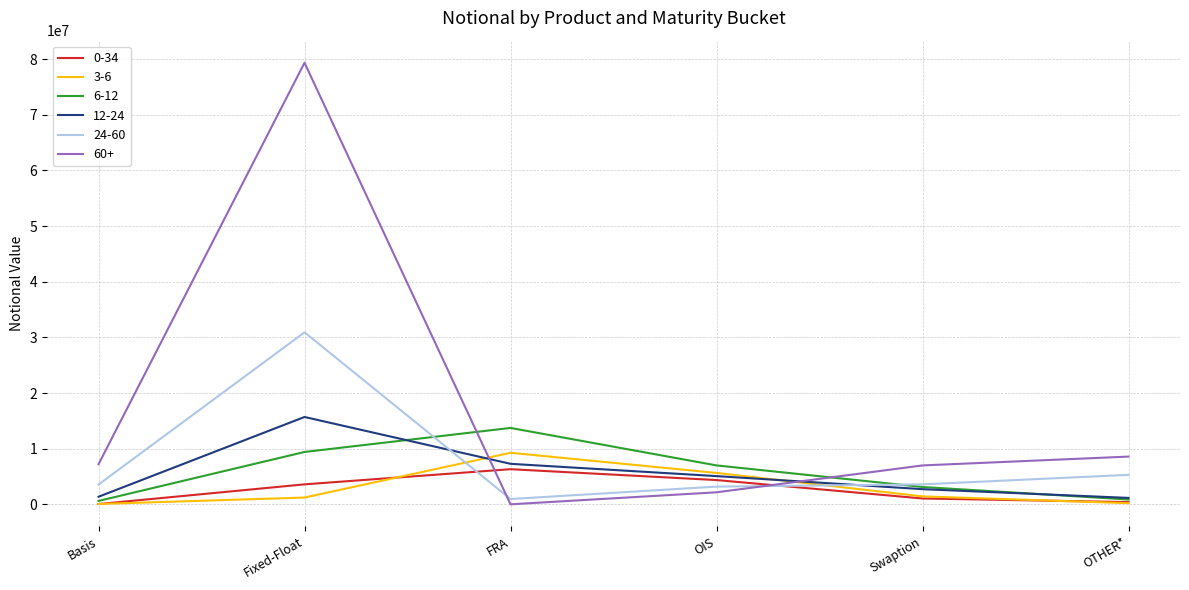

What is the greatest value displayed?

79340464